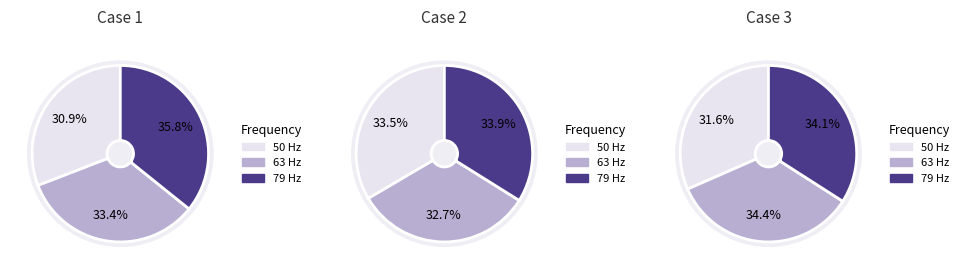

What portion of the pie excludes 50.11872336?

69.1%